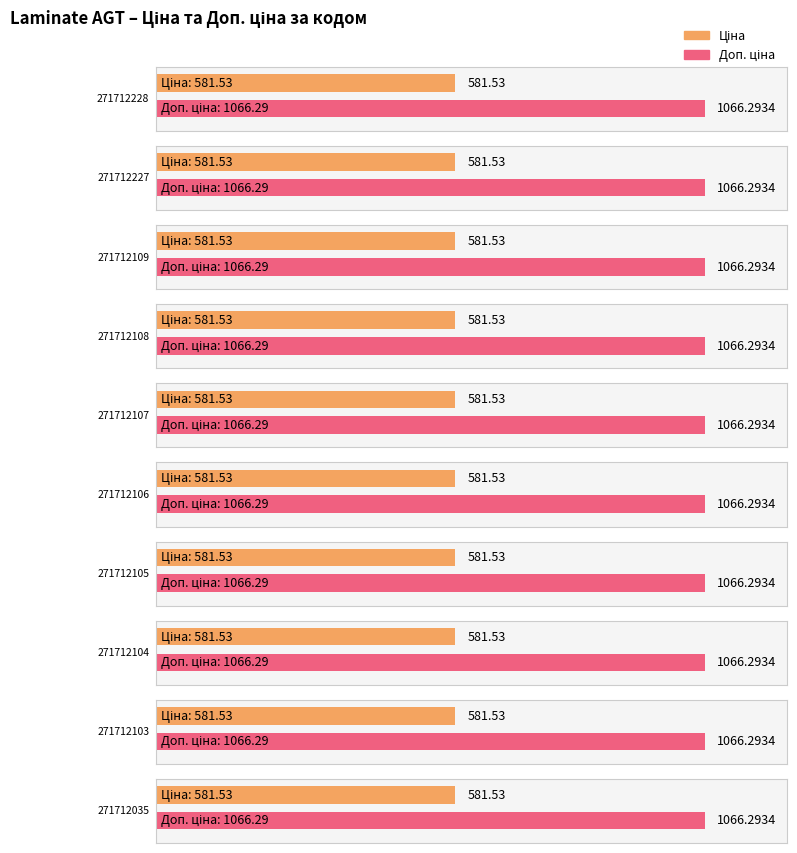

Which series has the largest range (max minus min)?

Ціна